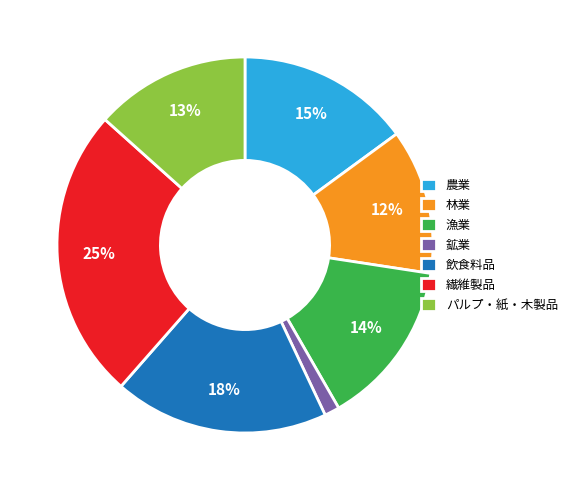

Is there a majority slice in this chart?

No